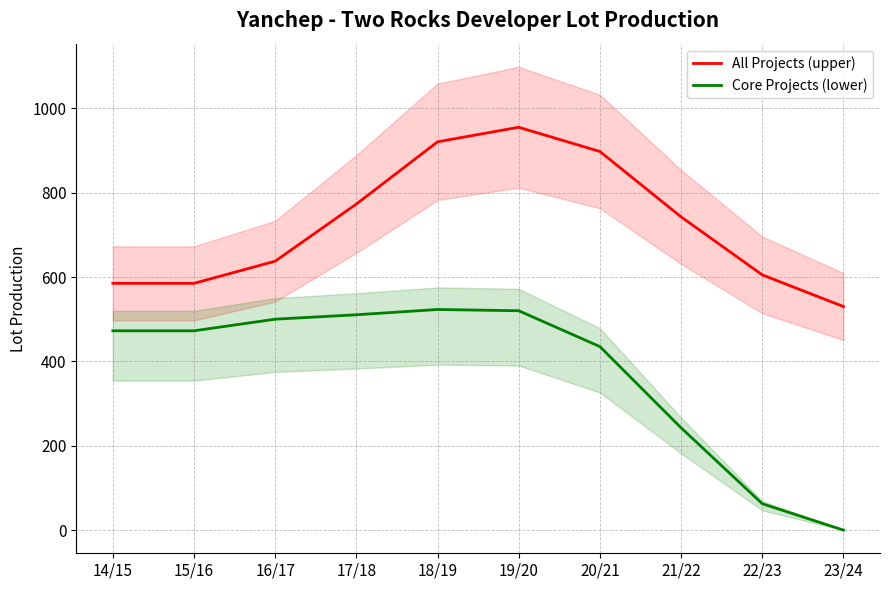

List the series in order of their peak value, highest first.

All Projects (upper), Core Projects (lower)